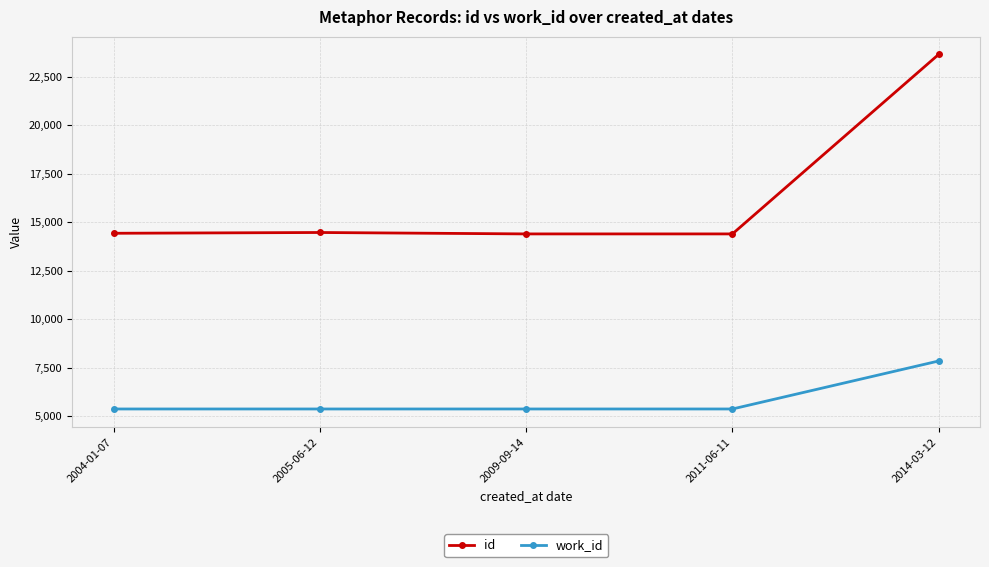

Is this an area chart (filled region under the line)?

No